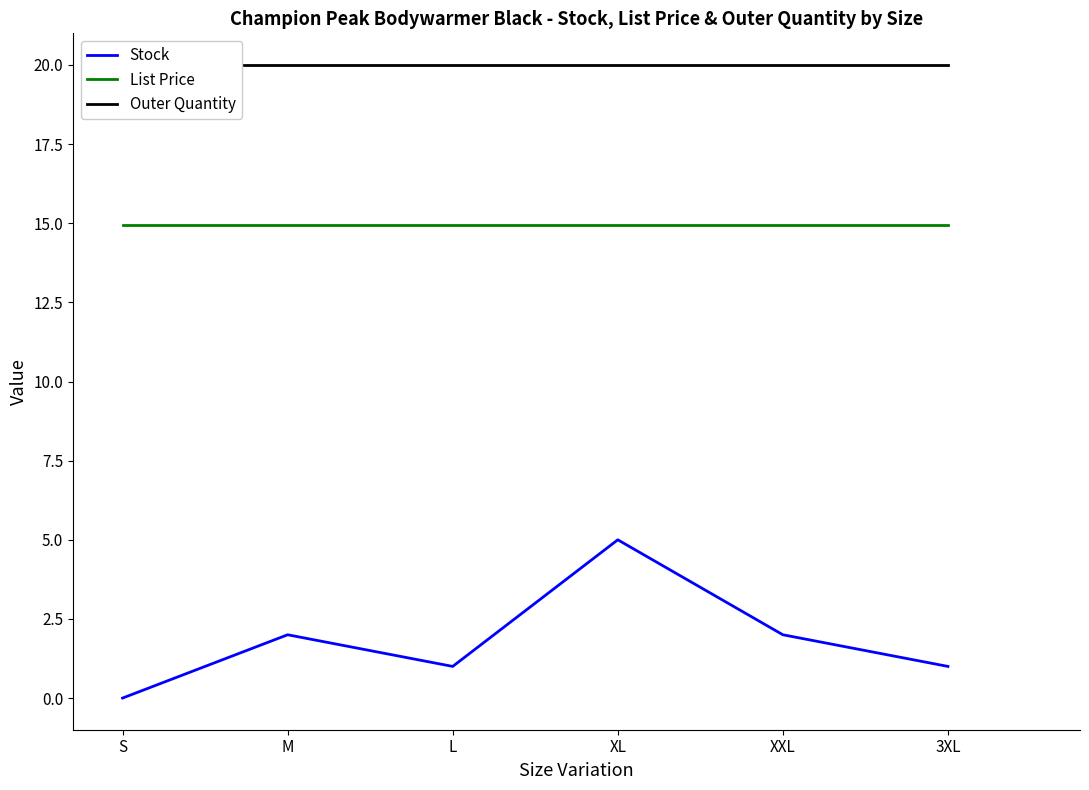

List the labels in order of Outer Quantity value, largest first.

S, M, L, XL, XXL, 3XL